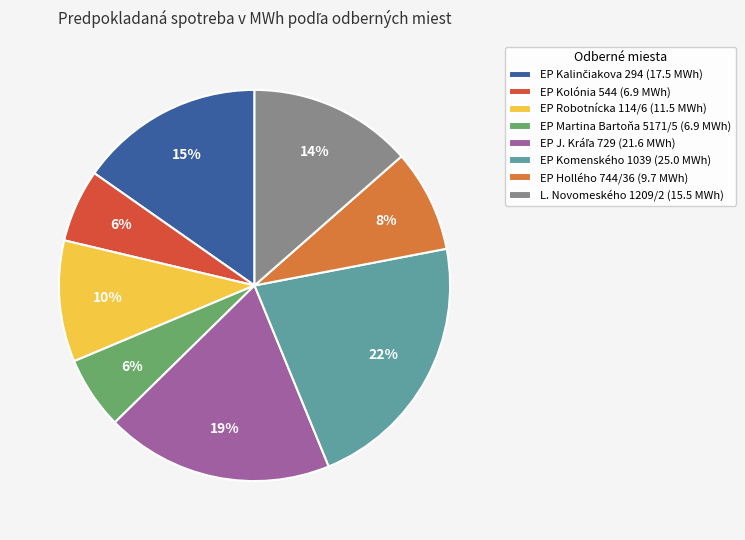

Does EP Komenského 1039 account for over 50% of the chart?

No